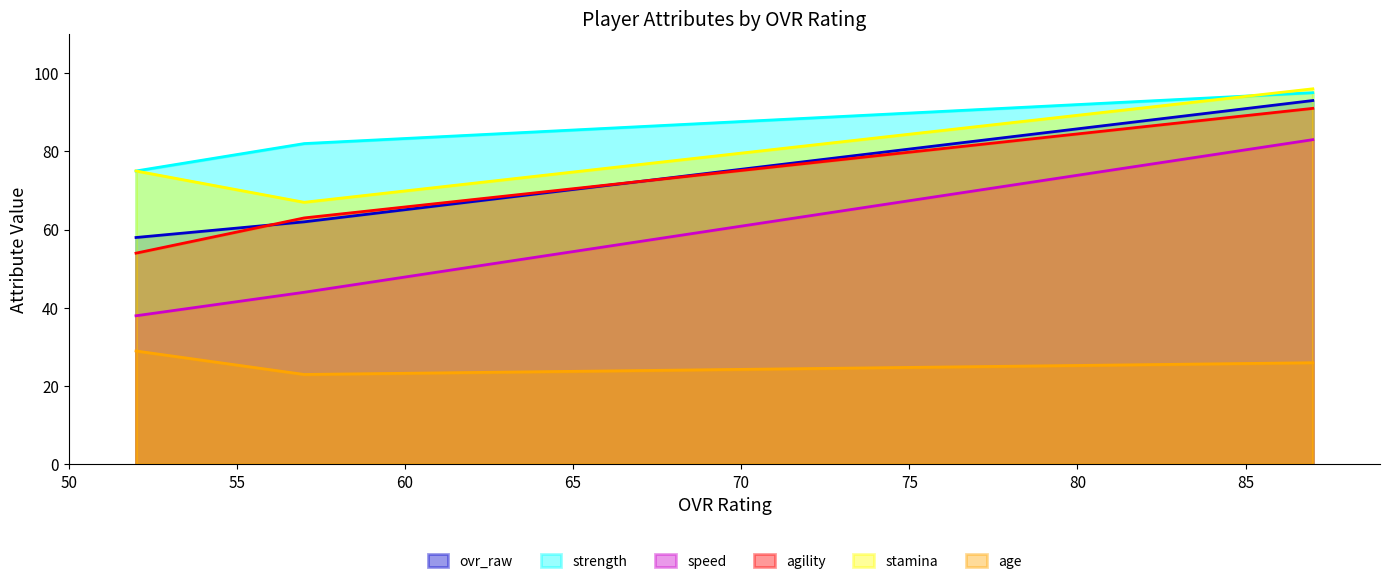

What is the difference between the maximum and minimum values in the strength series?

20